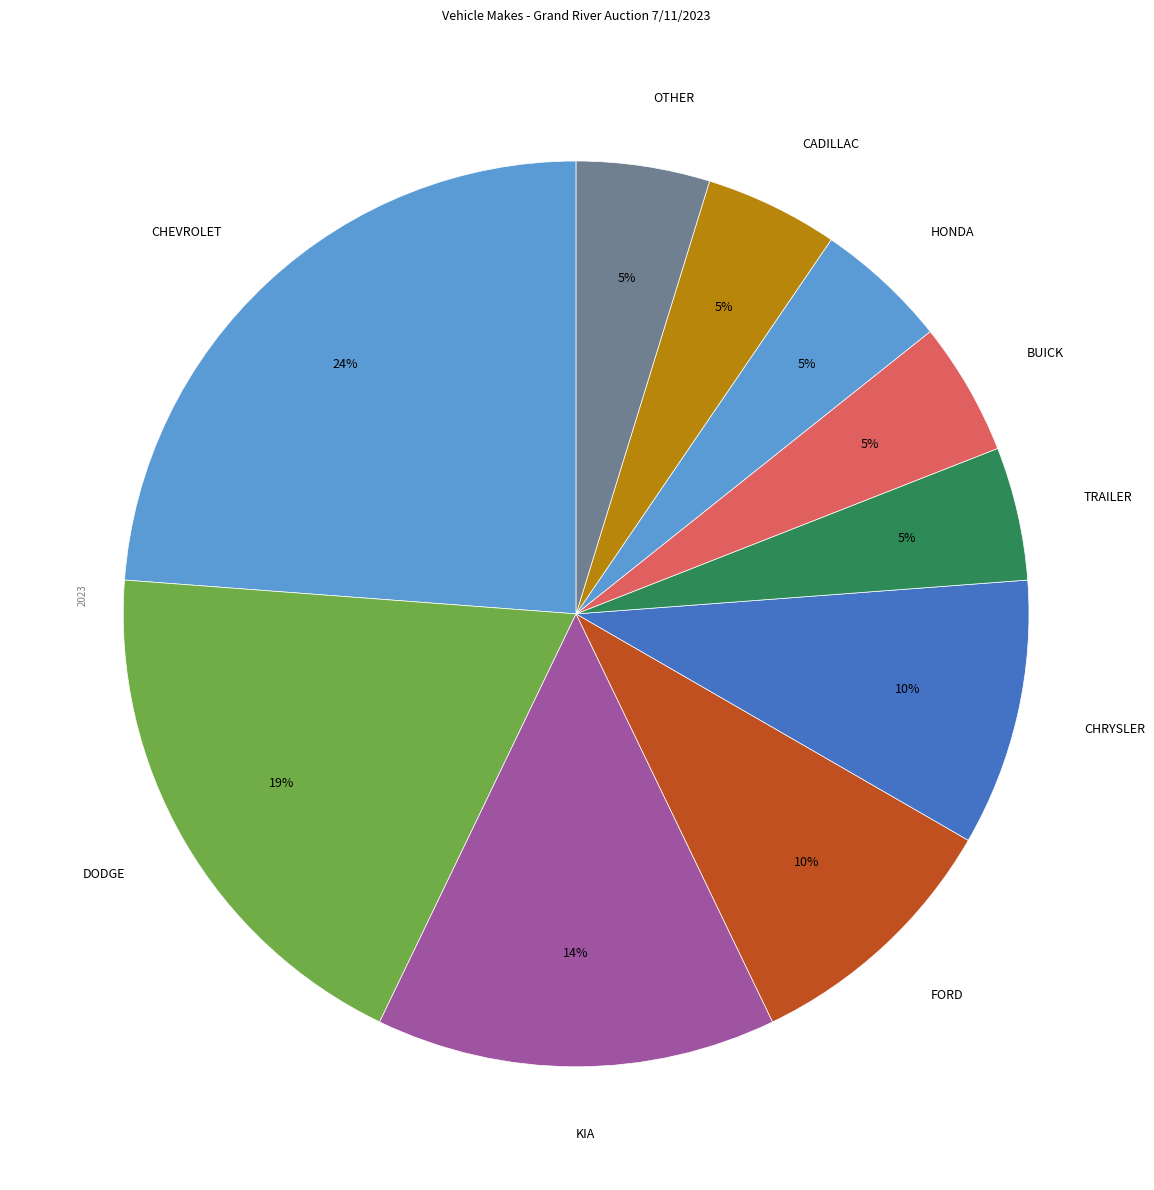

Is the sum of TRAILER and CHRYSLER greater than half?

No